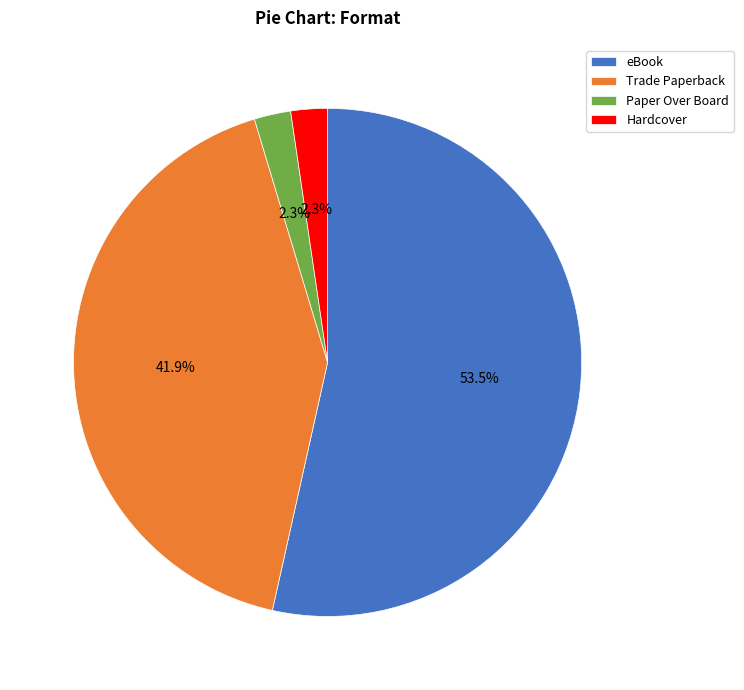

To the nearest percent, what is the combined percentage of Hardcover and Trade Paperback?

44%